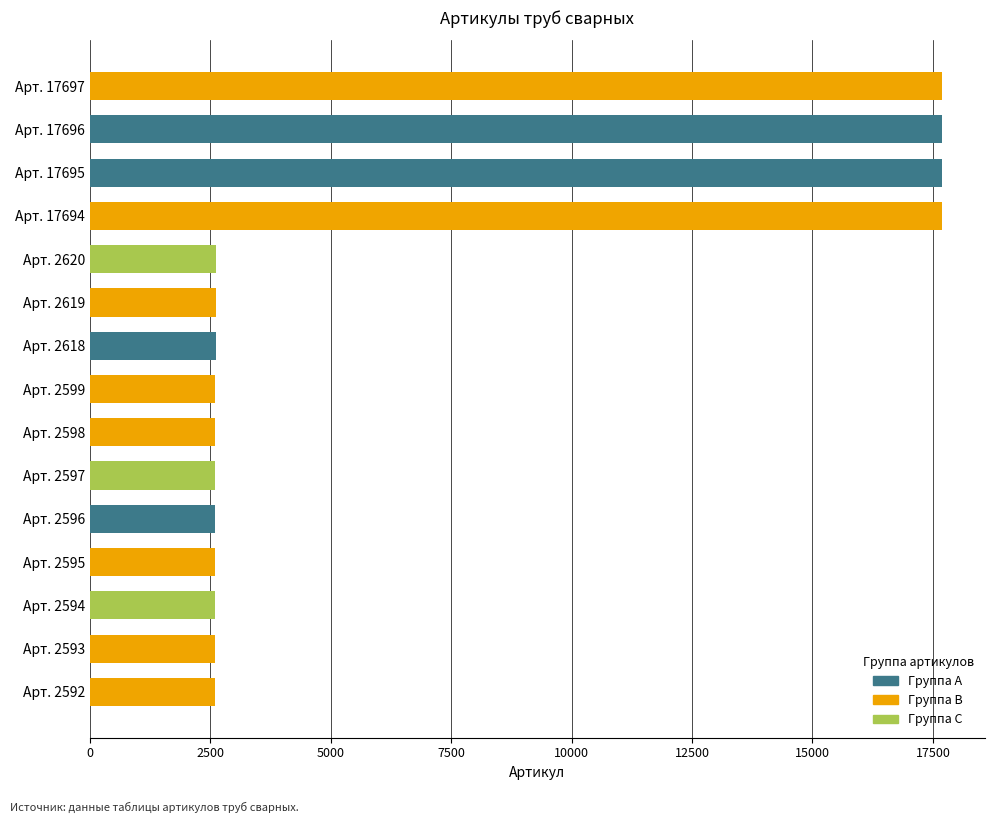

What is the ratio of the value at Арт. 2596 to the value at Арт. 2599?

1.0